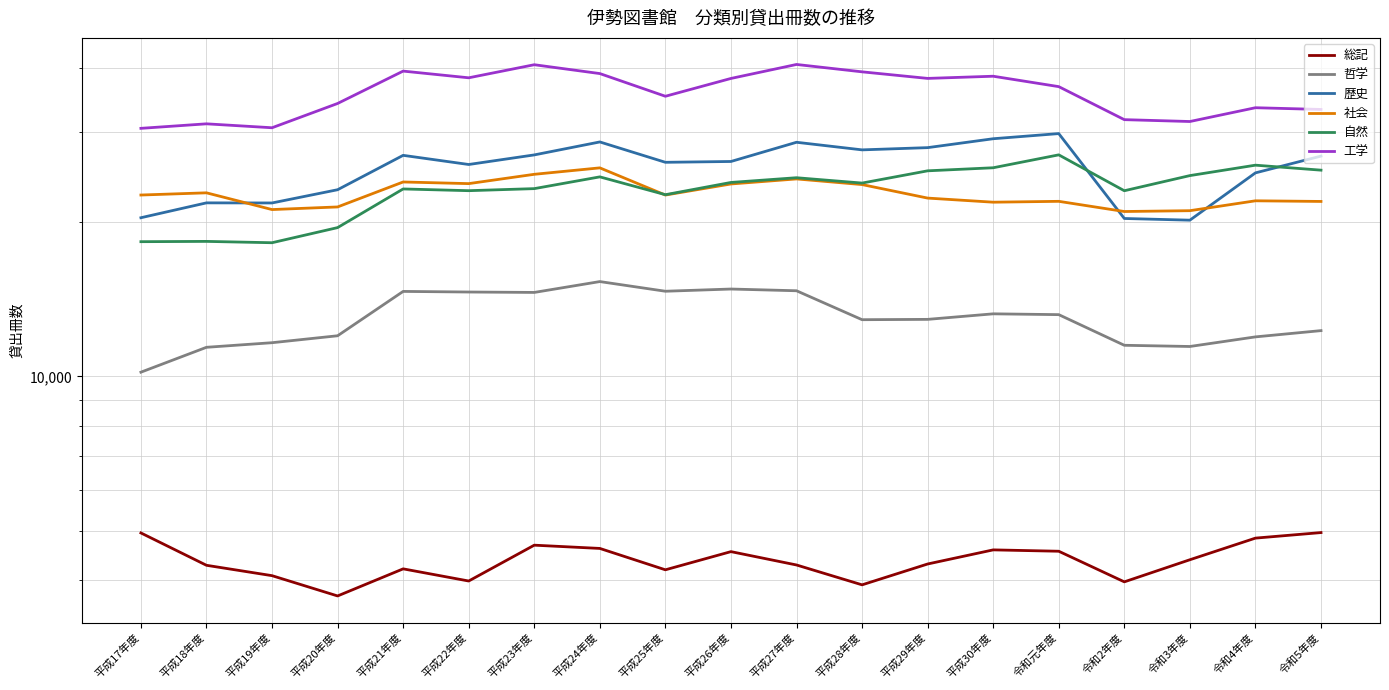

Reading left to right, transcribe all the data shown in this chart.

総記: 平成17年度=4948	平成18年度=4278	平成19年度=4083	平成20年度=3727	平成21年度=4210	平成22年度=3986	平成23年度=4683	平成24年度=4615	平成25年度=4192	平成26年度=4549	平成27年度=4284	平成28年度=3918	平成29年度=4303	平成30年度=4585	令和元年度=4557	令和2年度=3971	令和3年度=4386	令和4年度=4834	令和5年度=4956
哲学: 平成17年度=10195	平成18年度=11402	平成19年度=11640	平成20年度=12009	平成21年度=14660	平成22年度=14620	平成23年度=14593	平成24年度=15323	平成25年度=14671	平成26年度=14818	平成27年度=14703	平成28年度=12909	平成29年度=12928	平成30年度=13254	令和元年度=13206	令和2年度=11506	令和3年度=11444	令和4年度=11949	令和5年度=12290
歴史: 平成17年度=20419	平成18年度=21831	平成19年度=21821	平成20年度=23159	平成21年度=27032	平成22年度=25942	平成23年度=27085	平成24年度=28711	平成25年度=26199	平成26年度=26296	平成27年度=28669	平成28年度=27706	平成29年度=27985	平成30年度=29128	令和元年度=29810	令和2年度=20350	令和3年度=20196	令和4年度=24983	令和5年度=26940
社会: 平成17年度=22614	平成18年度=22839	平成19年度=21183	平成20年度=21434	平成21年度=23981	平成22年度=23804	平成23年度=24823	平成24年度=25552	平成25年度=22612	平成26年度=23766	平成27年度=24311	平成28年度=23702	平成29年度=22305	平成30年度=21897	令和元年度=21982	令和2年度=20998	令和3年度=21076	令和4年度=22034	令和5年度=21971
自然: 平成17年度=18334	平成18年度=18358	平成19年度=18248	平成20年度=19532	平成21年度=23240	平成22年度=23060	平成23年度=23274	平成24年度=24538	平成25年度=22648	平成26年度=23930	平成27年度=24444	平成28年度=23864	平成29年度=25214	平成30年度=25564	令和元年度=27092	令和2年度=23054	令和3年度=24679	令和4年度=25863	令和5年度=25290
工学: 平成17年度=30522	平成18年度=31148	平成19年度=30603	平成20年度=34133	平成21年度=39483	平成22年度=38311	平成23年度=40631	平成24年度=39046	平成25年度=35258	平成26年度=38200	平成27年度=40679	平成28年度=39352	平成29年度=38207	平成30年度=38583	令和元年度=36819	令和2年度=31738	令和3年度=31474	令和4年度=33487	令和5年度=33228